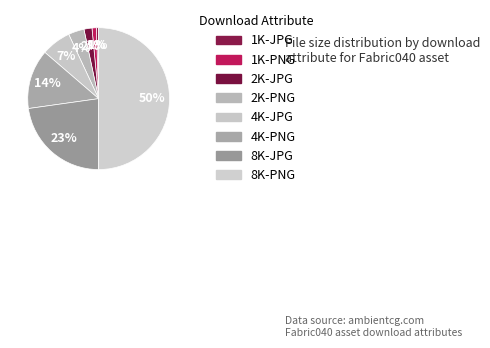

What is the largest slice in the pie chart?

8K-PNG